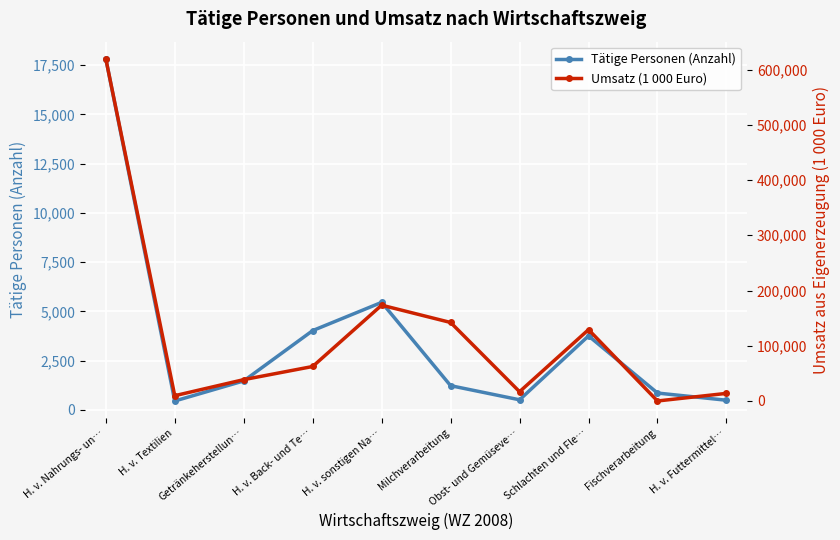

Which series has the widest spread of values?

Umsatz (1 000 Euro)